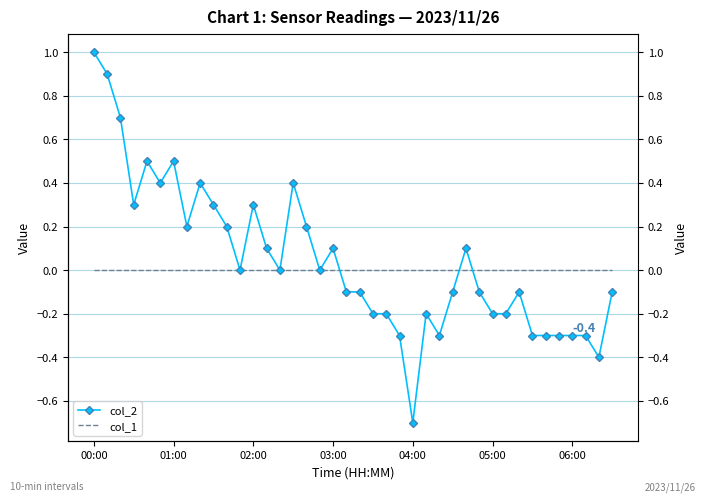

Rank the series by their average value, from lowest to highest.

col_1, col_2